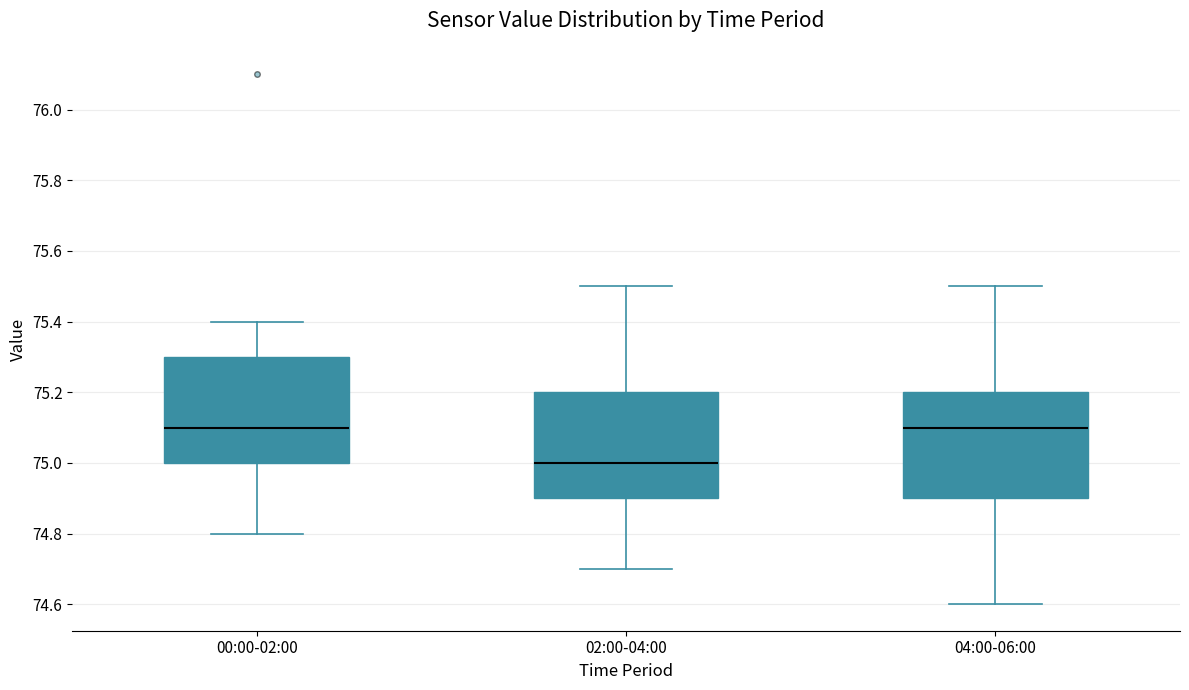

Where is the lower edge of the box for 02:00-04:00 on the y-axis? The values are not printed on the chart, so give them approximately, as read against the axis.

74.9